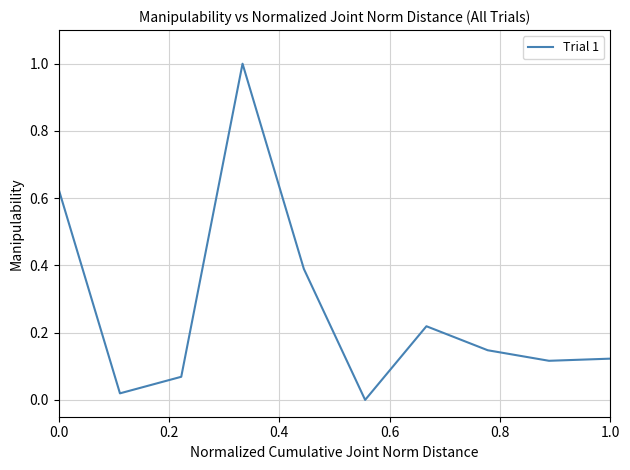

What is the greatest value displayed?

1.0